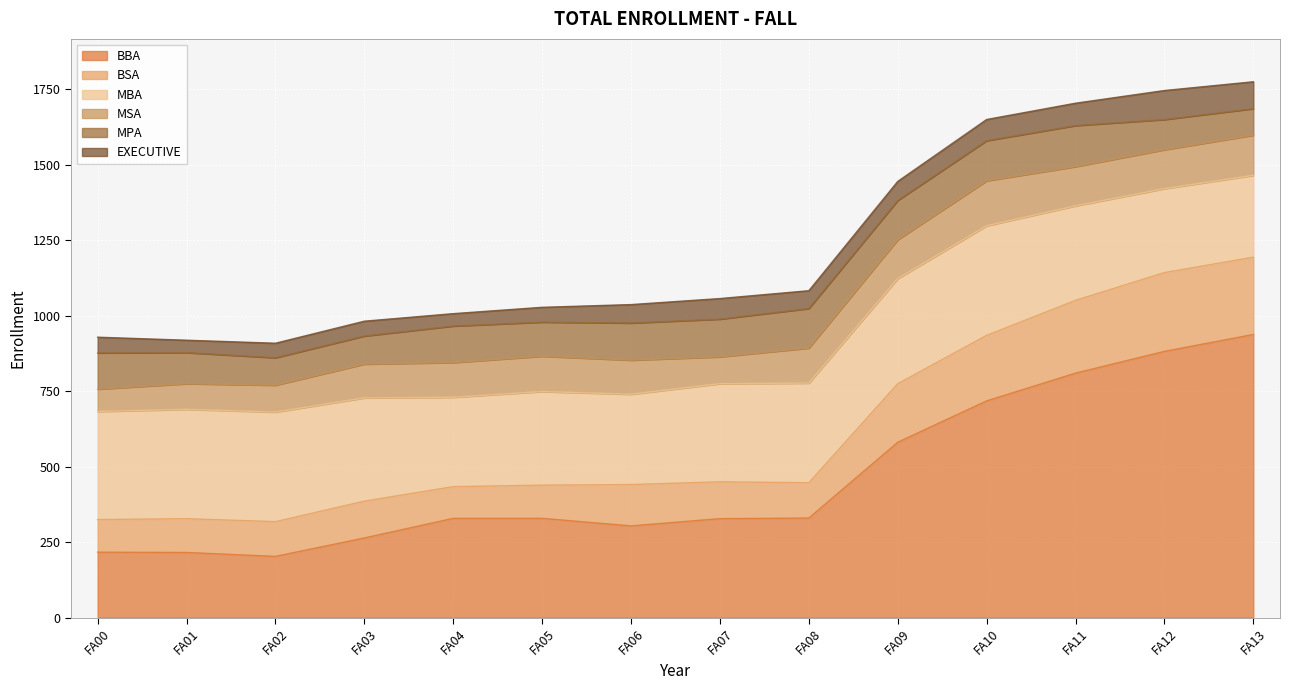

True or false: MPA has more than 1 points higher than both neighbors.

True